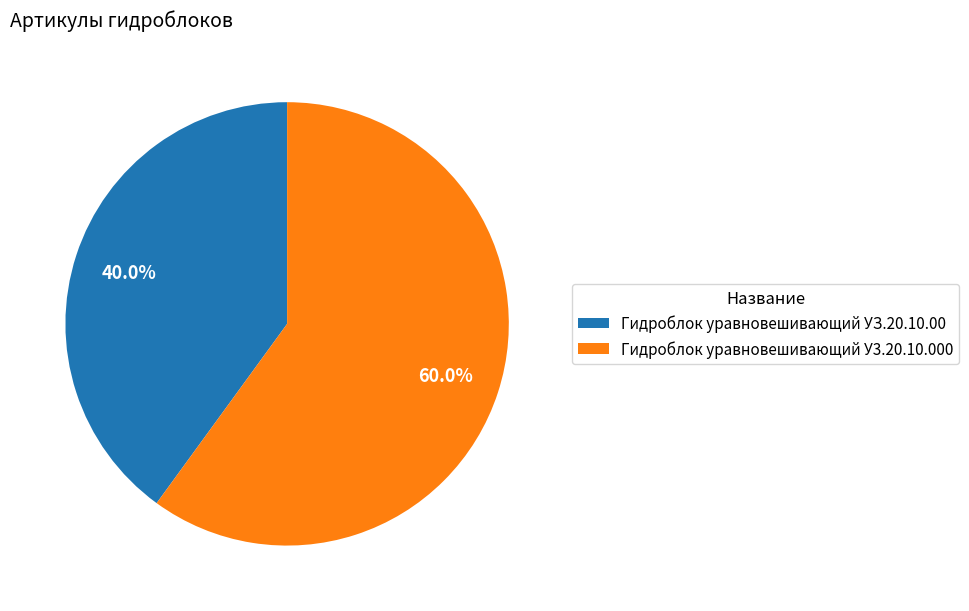

True or false: Гидроблок уравновешивающий У3.20.10.000 accounts for 60% of the total.

True